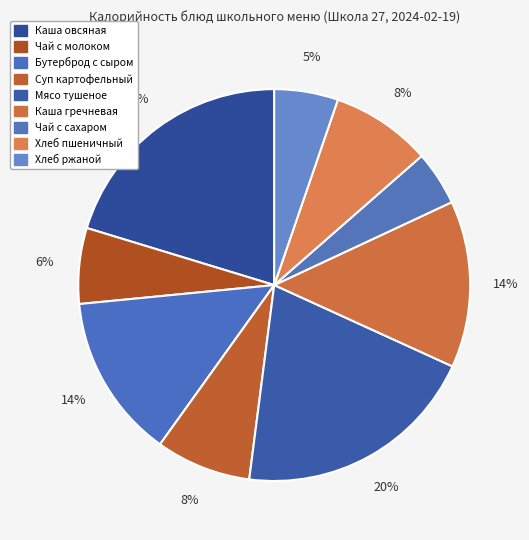

How many slices are in this pie chart?

9